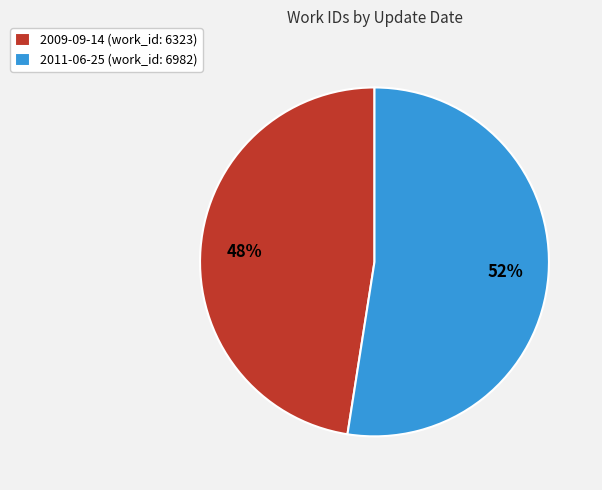

Does 2009-09-14 account for over 50% of the chart?

No